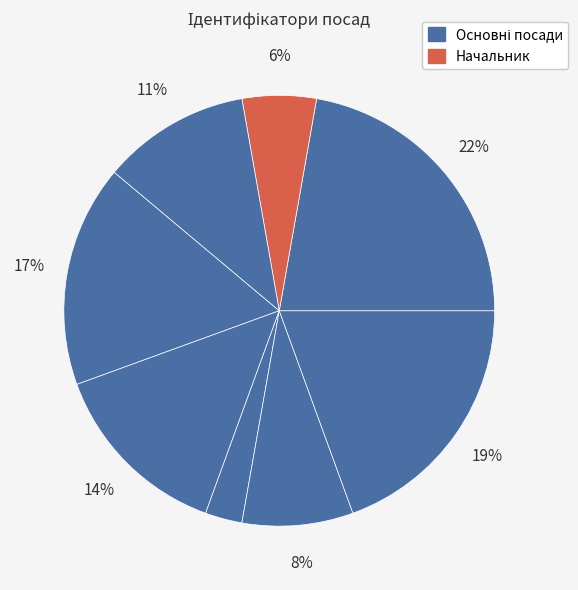

Count the number of slices in the pie.

8